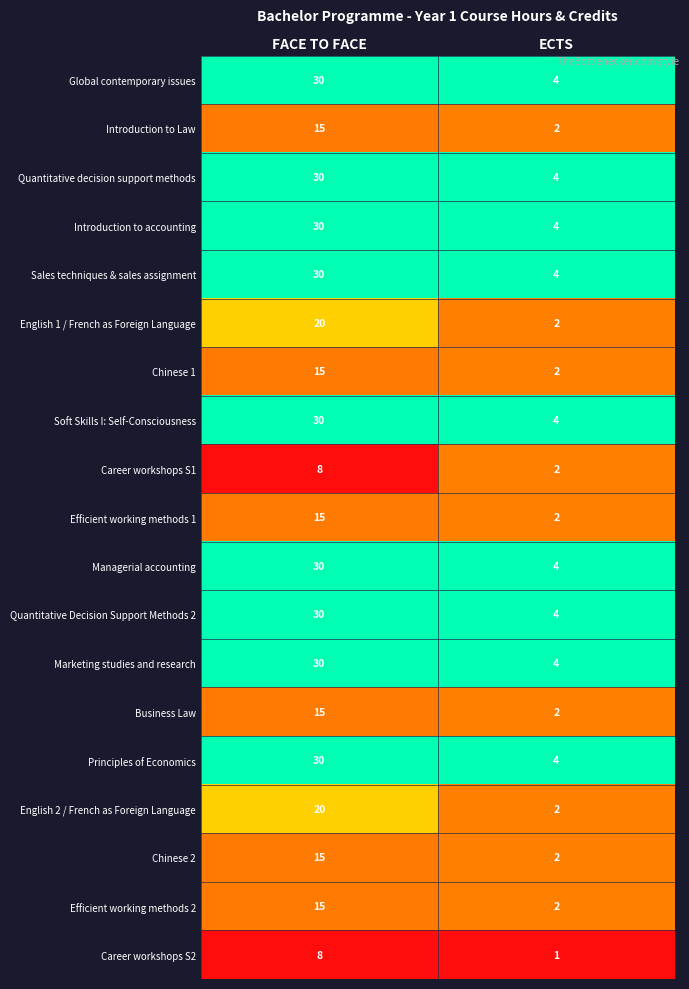

What is the greatest value displayed?

30